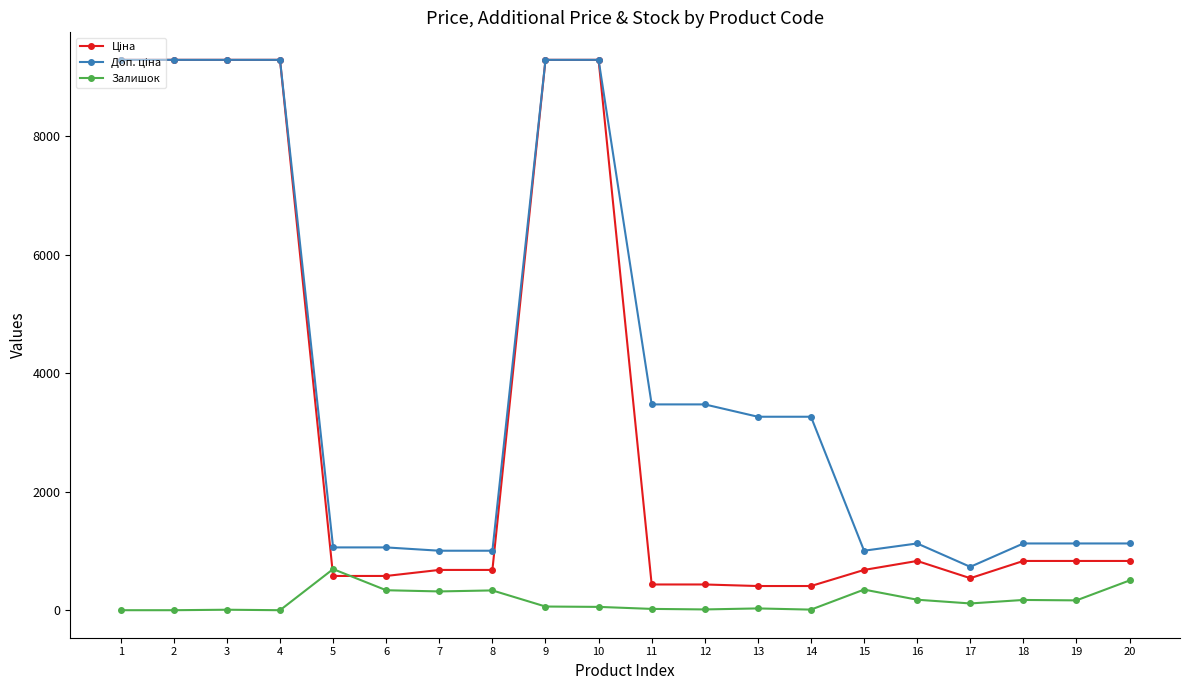

What is the maximum value shown in the chart?

9290.5